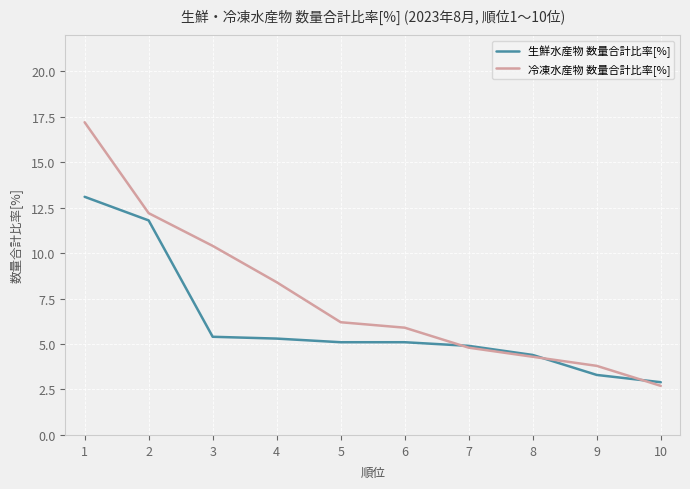

Reading right to left, extract all data points from this chart.

生鮮水産物 数量合計比率[%]: 2.9	3.3	4.4	4.9	5.1	5.1	5.3	5.4	11.8	13.1
冷凍水産物 数量合計比率[%]: 2.7	3.8	4.3	4.8	5.9	6.2	8.4	10.4	12.2	17.2